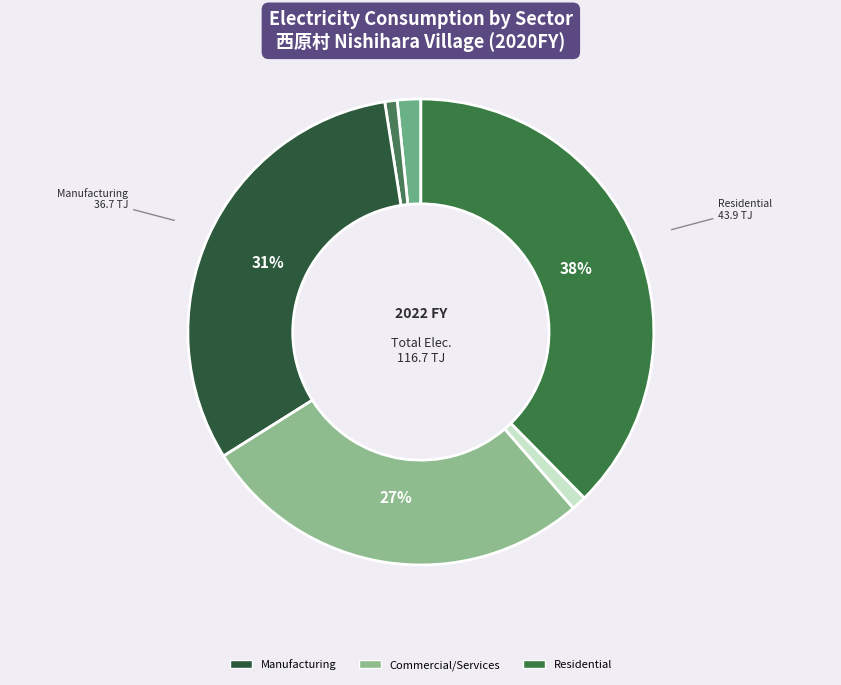

How many segments does this pie chart have?

6